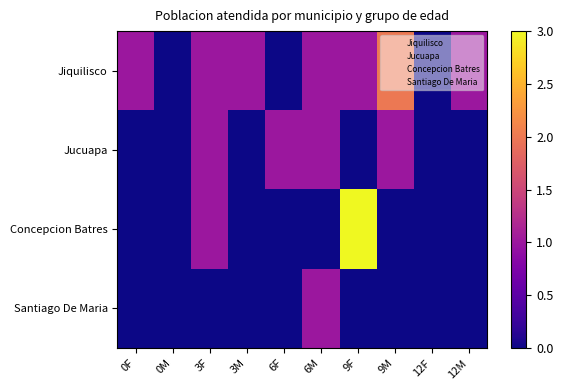

Which series has the largest range (max minus min)?

Concepcion Batres